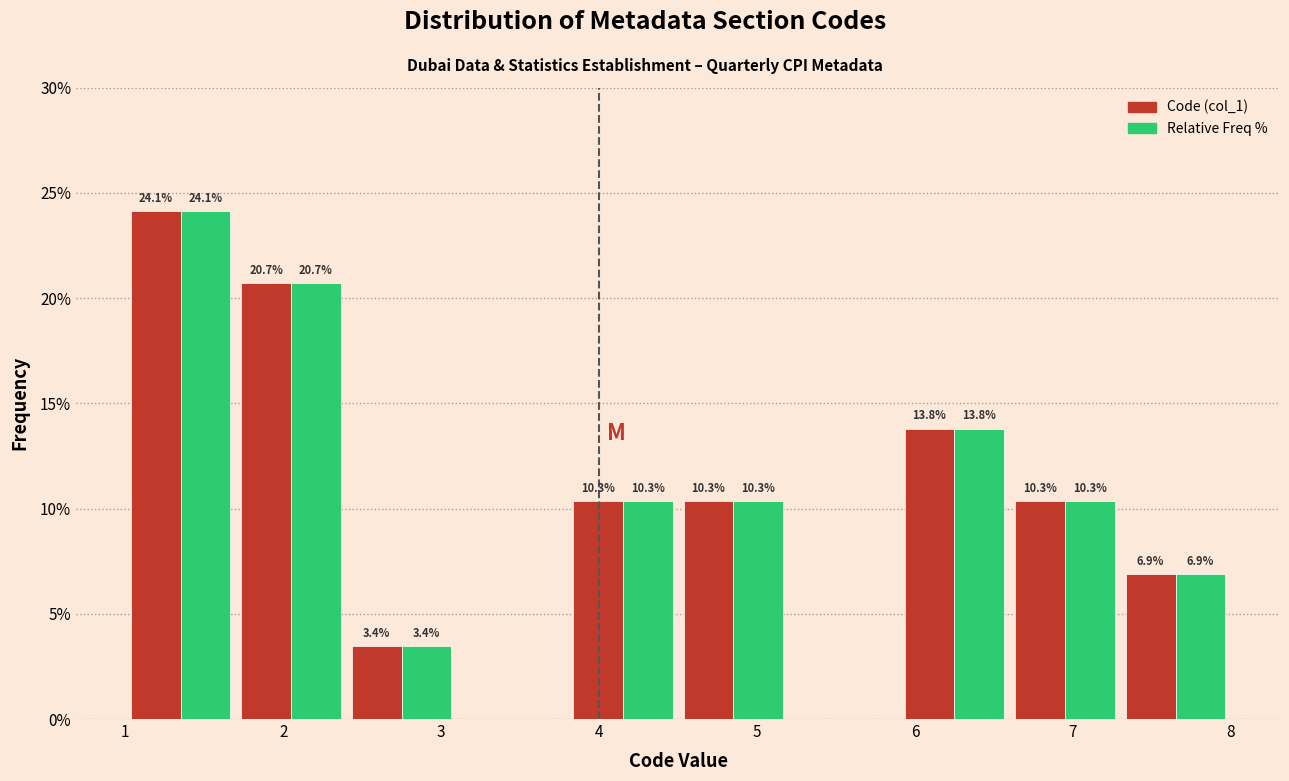

In the Relative Freq % series, which range on the x-axis has the tallest bar?

1.0 to 1.7